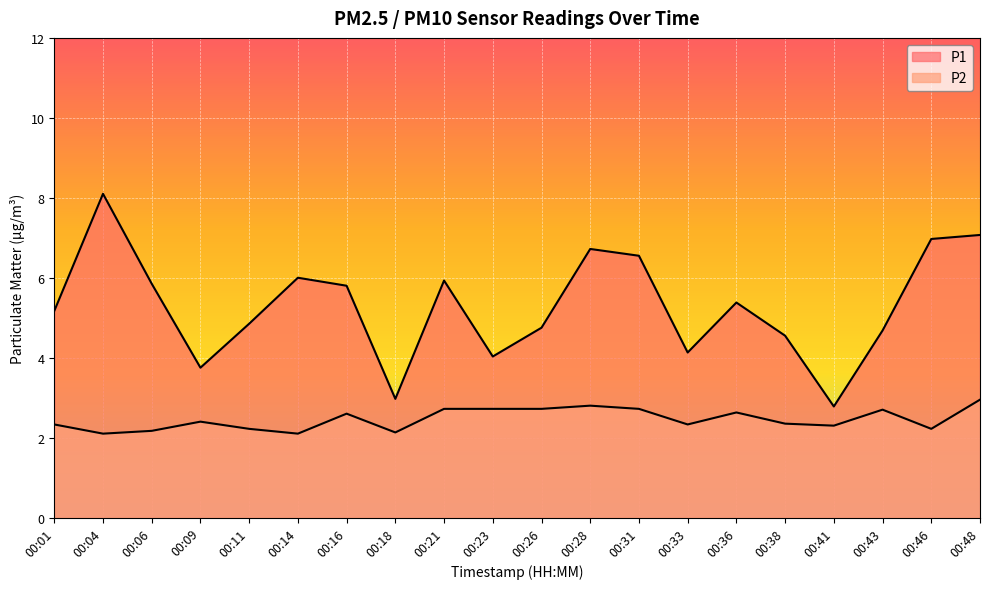

Where is the first local maximum for P2?

00:09